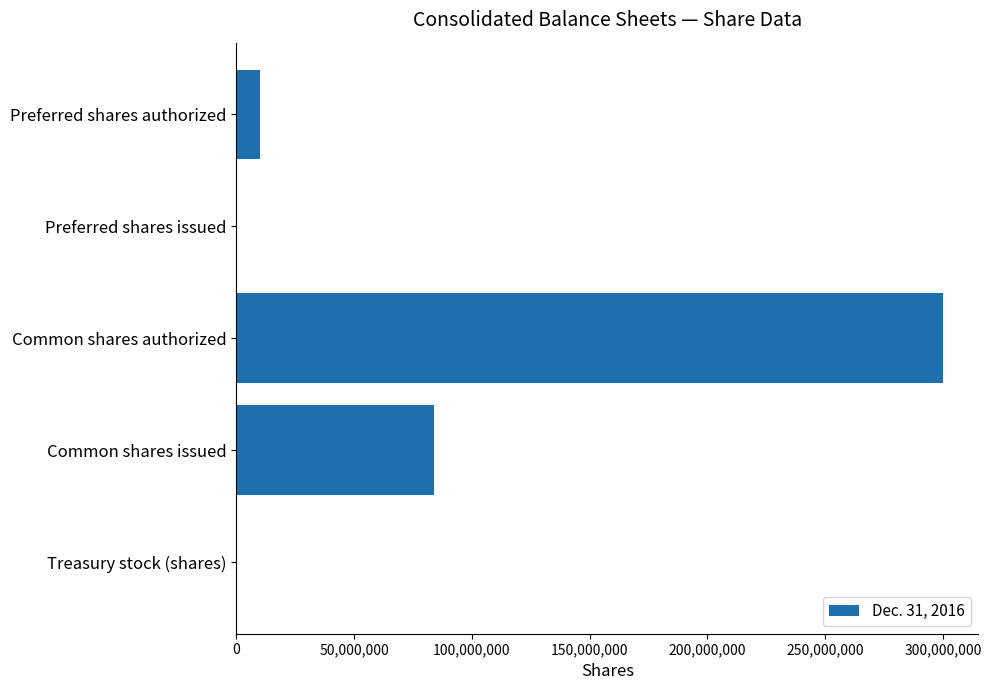

Between Treasury stock (shares) and Preferred shares authorized, which is larger?

Preferred shares authorized